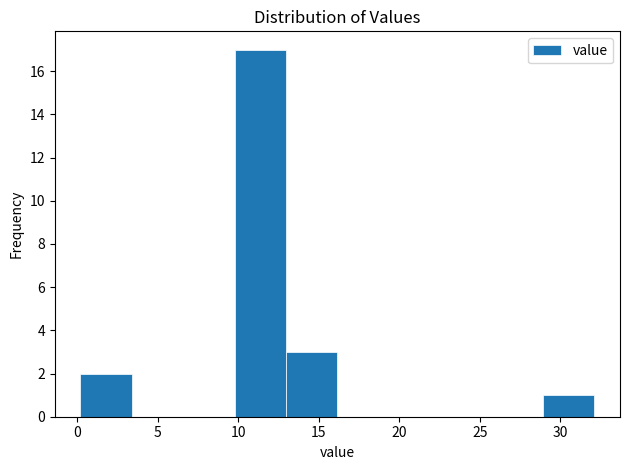

Reading left to right, list every bar in this chart as the range it spans on the x-axis followed by its height. Neither the bar edges nor the heights are printed on the chart, so give them approximately, as read against the axes.

0.0 to 3.5: 2
3.5 to 6.5: 0
6.5 to 10.0: 0
10.0 to 13.0: 17
13.0 to 16.0: 3
16.0 to 19.5: 0
19.5 to 22.5: 0
22.5 to 25.5: 0
25.5 to 29.0: 0
29.0 to 32.0: 1